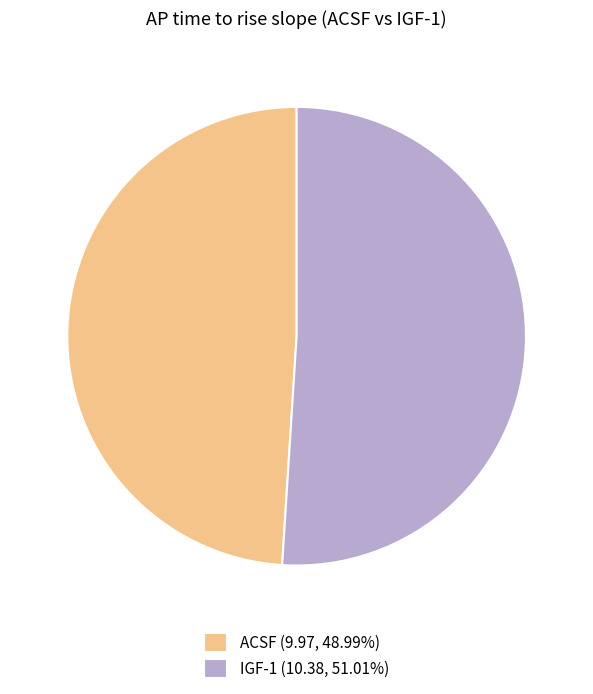

Does ACSF (9.97, 48.99%) represent more than half of the total?

No